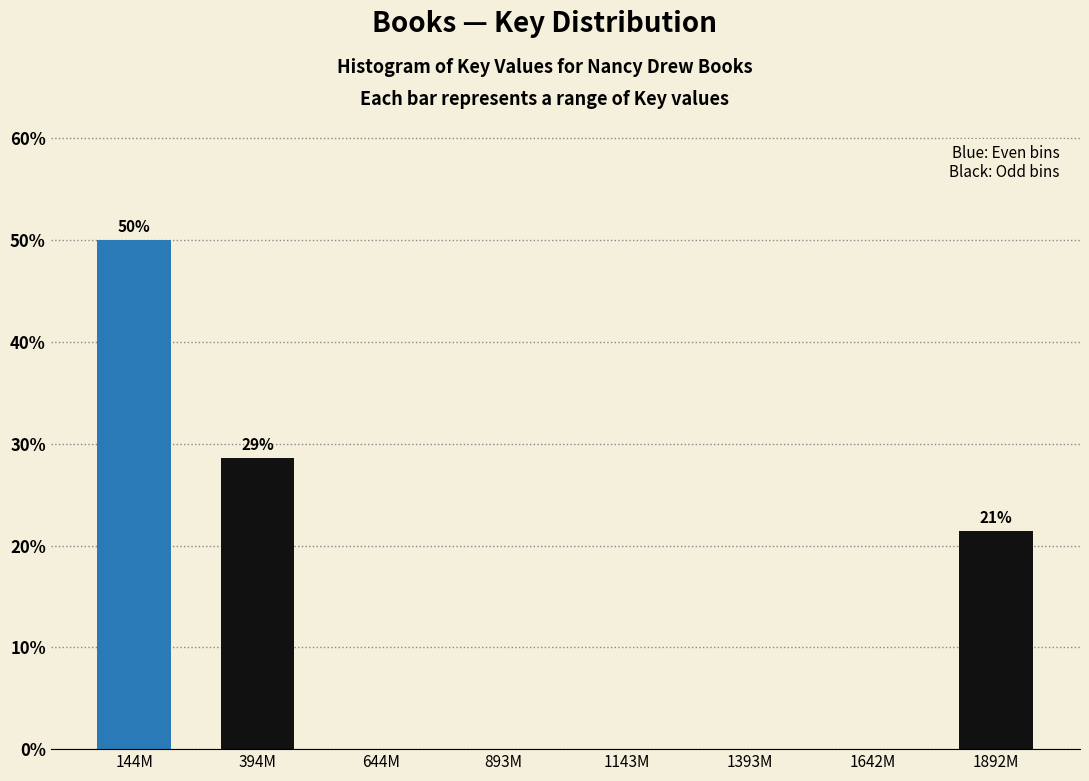

Reading left to right, extract all data points from this chart.

144M=50.0	394M=28.6	644M=0.0	893M=0.0	1143M=0.0	1393M=0.0	1642M=0.0	1892M=21.4